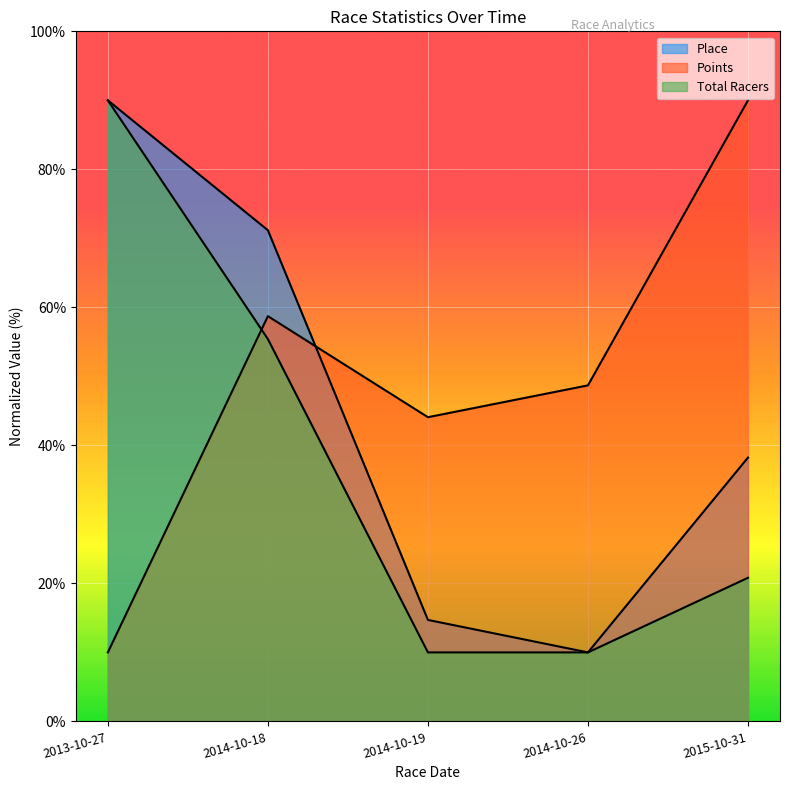

Which series has the largest total across all categories?

Points